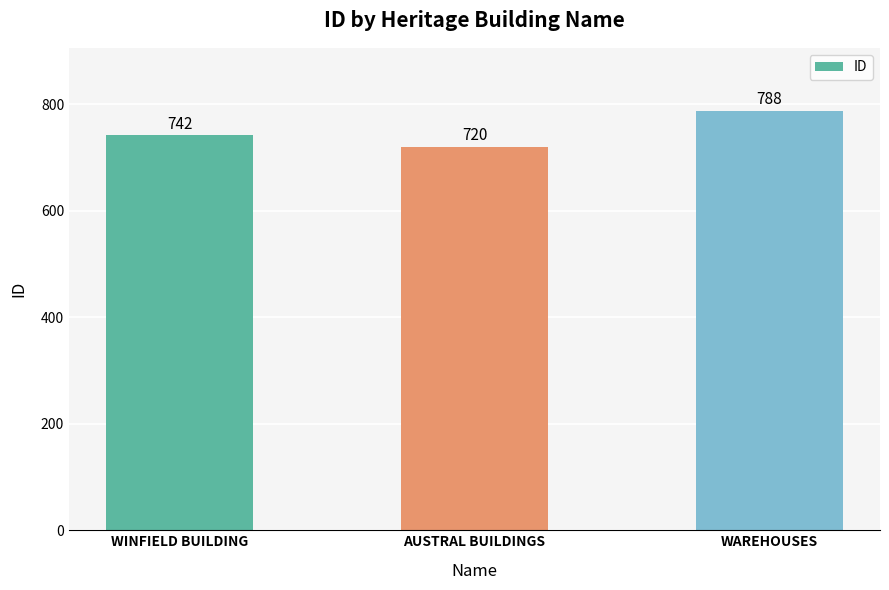

What is the change in value from WINFIELD BUILDING to AUSTRAL BUILDINGS?

-22